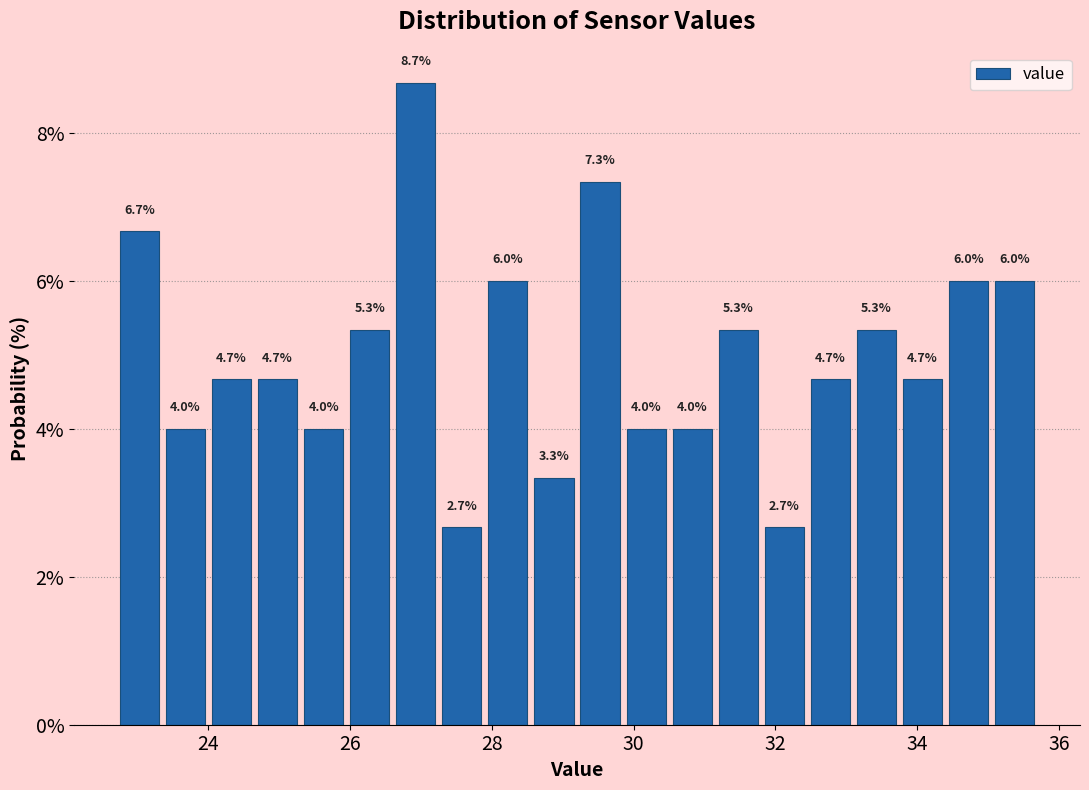

Around what value on the x-axis is the tallest bar? Give the approximate position of its centre, as read against the axis.

27.0